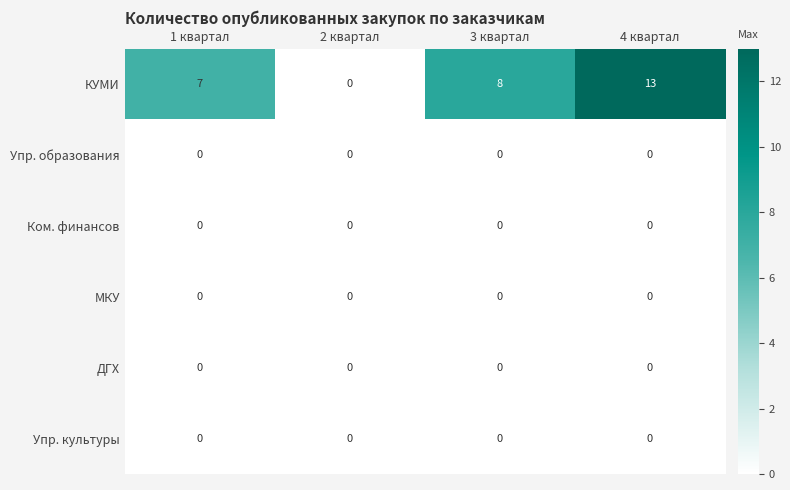

What is the spread (max minus min) of values at 3 квартал?

8